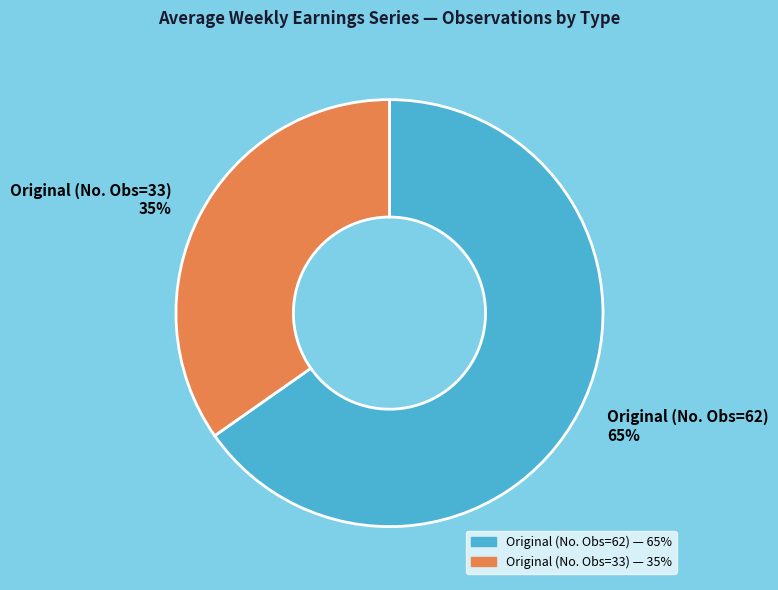

What is the ratio of the value at Original (No. Obs=33) 35% to the value at Original (No. Obs=62) 65%?

0.5